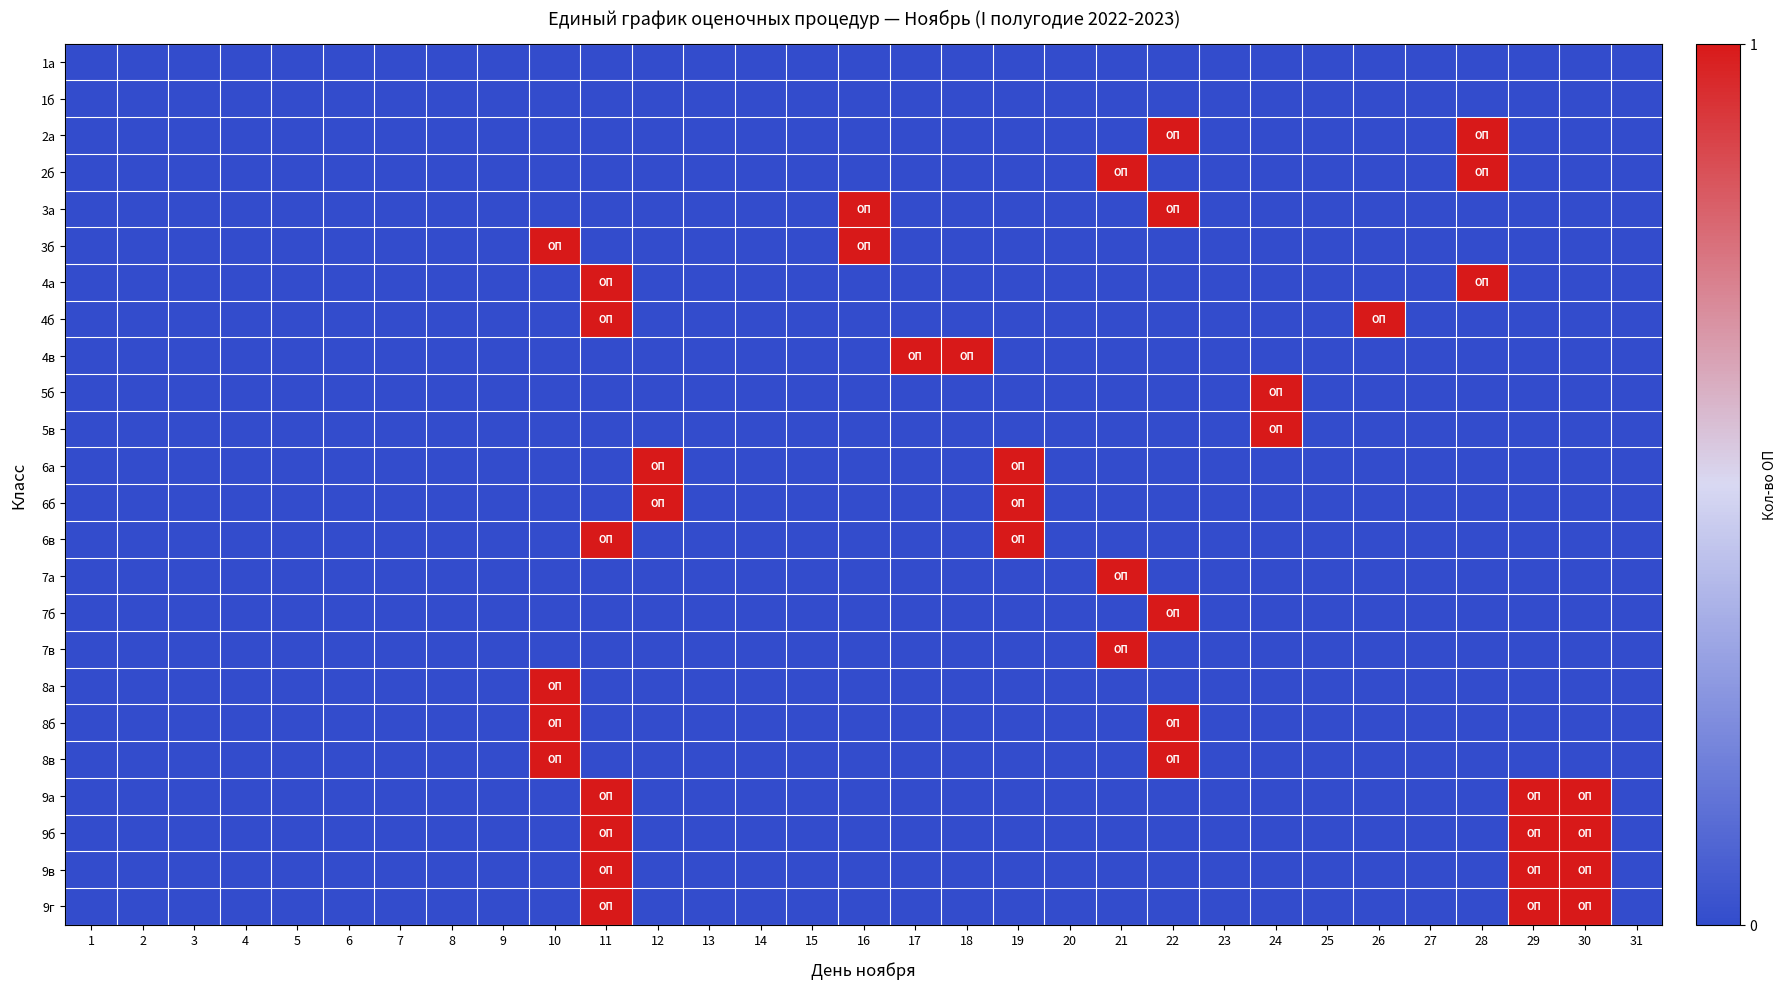

Between 11 and 22, which series saw the biggest shift?

2а